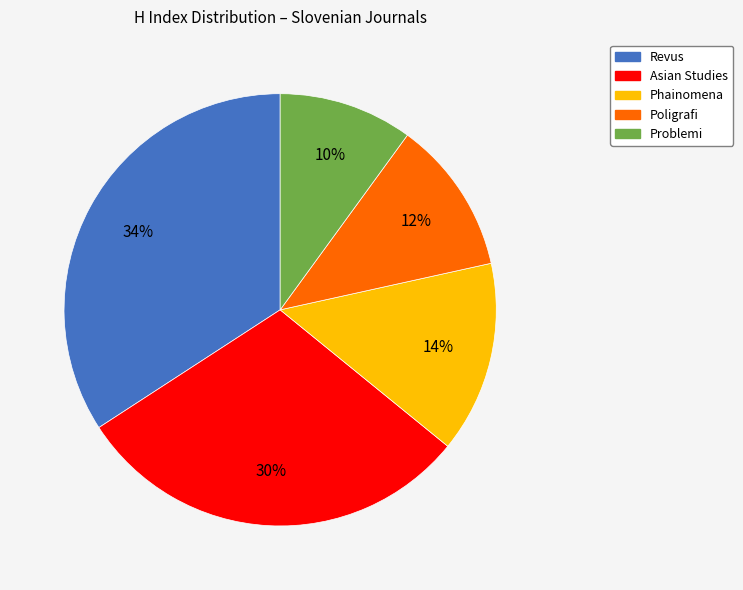

What percentage is the Phainomena slice, to the nearest percent?

14%